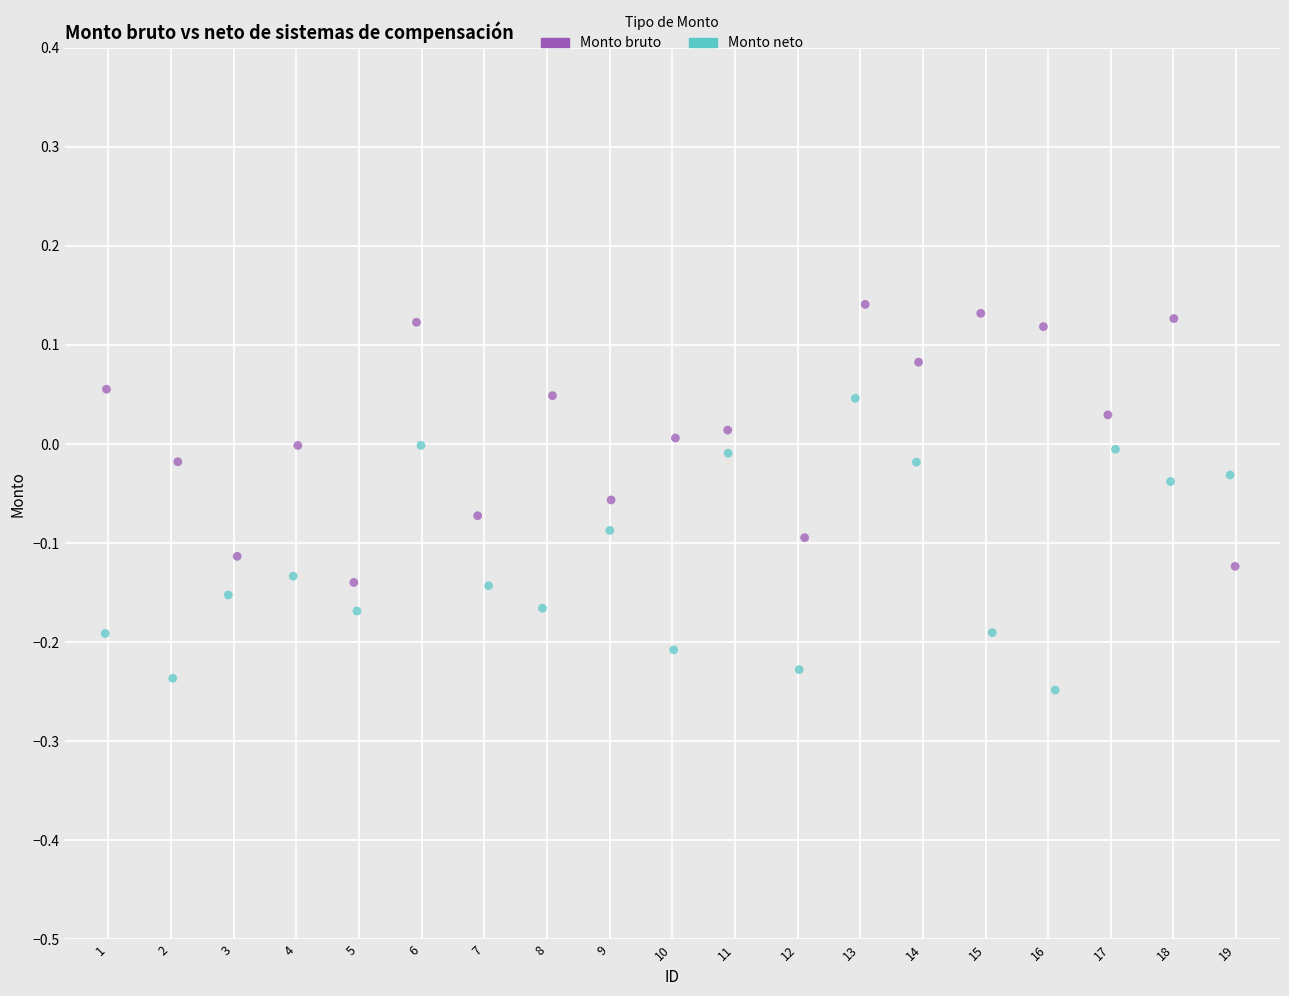

Which series reaches the maximum Y coordinate?

Monto bruto